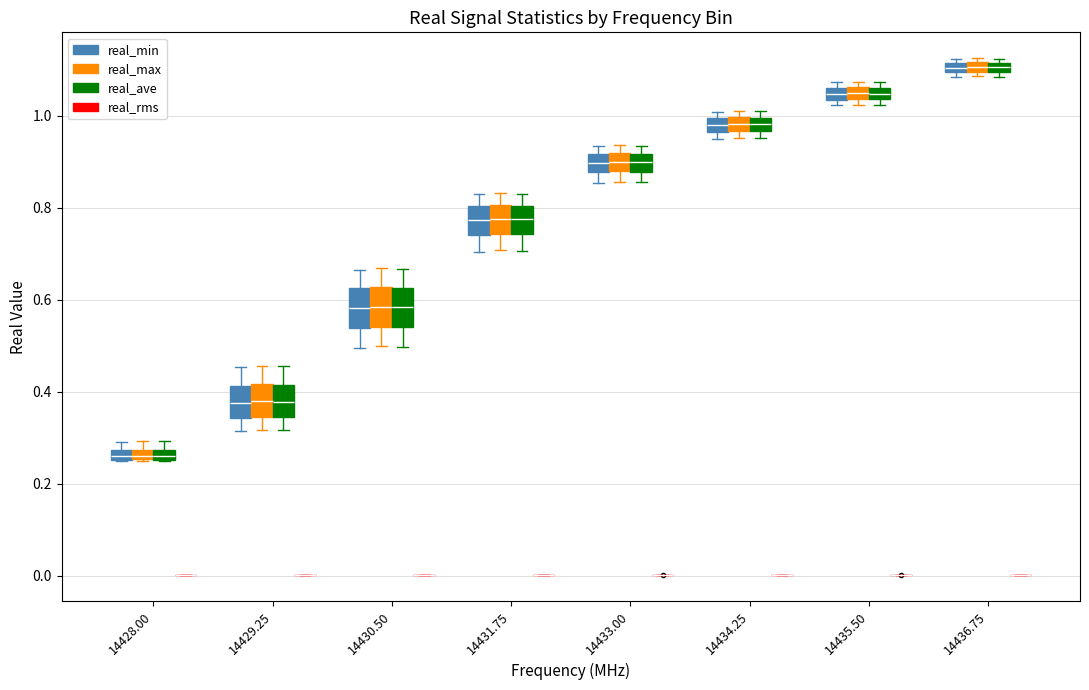

Where does the lower whisker of the box for 14430.50 (real_max) end on the y-axis? The values are not printed on the chart, so give them approximately, as read against the axis.

0.50